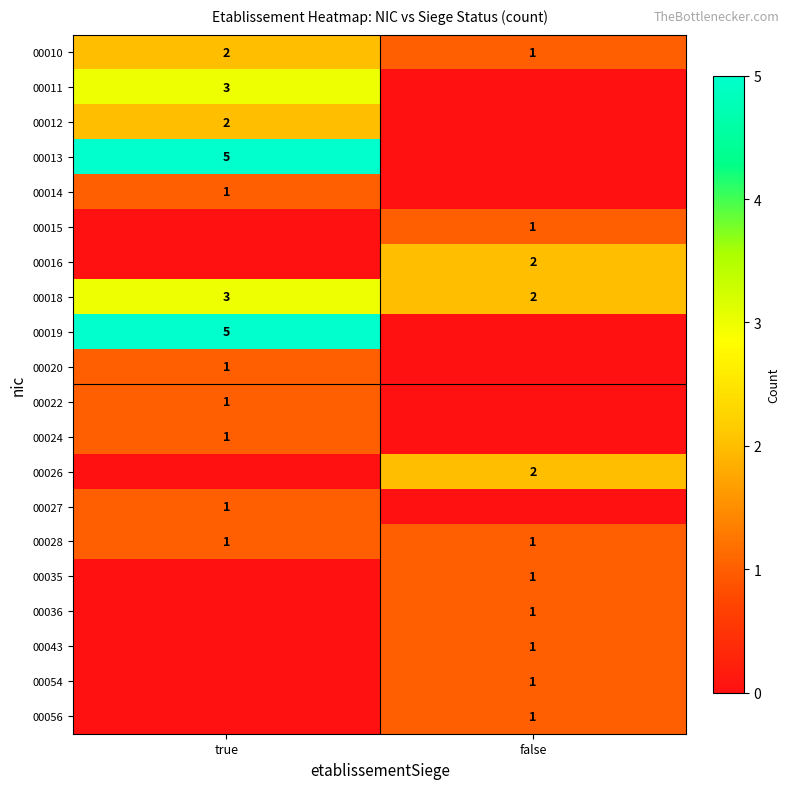

True or false: 00014 has a value of 1 at true.

True